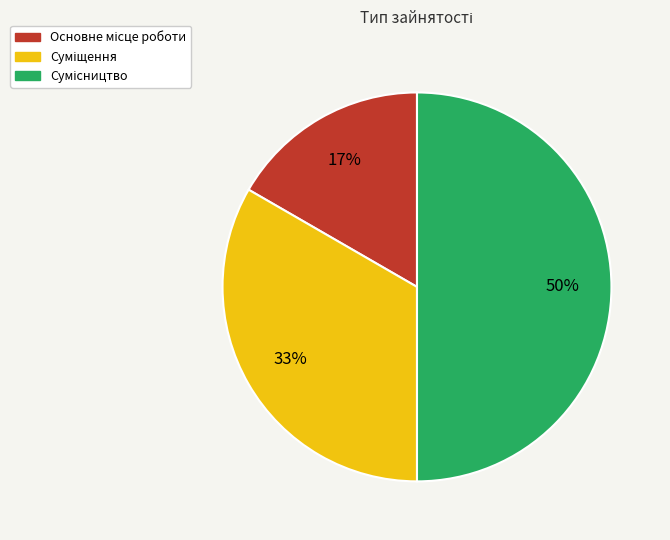

To the nearest percent, what is the difference between the largest and smallest slice percentages?

33%